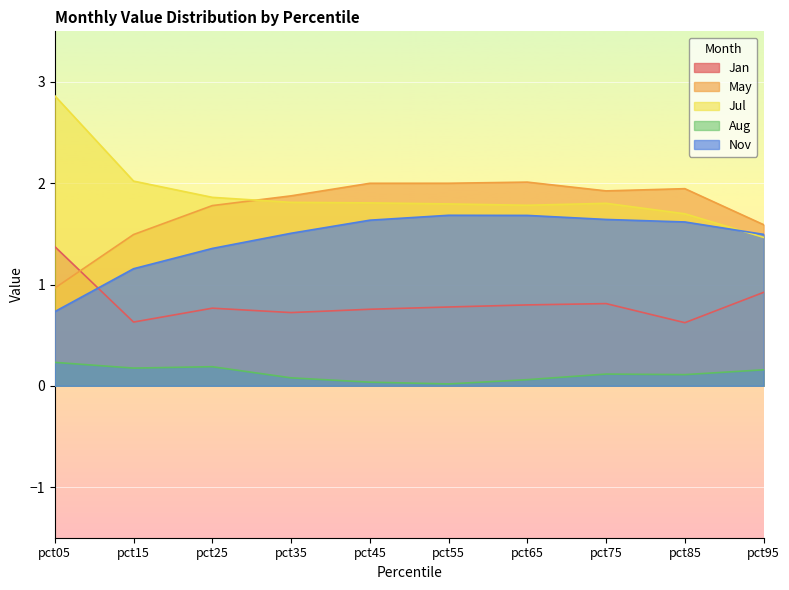

List the labels in order of Aug value, smallest first.

pct55, pct45, pct65, pct35, pct85, pct75, pct95, pct15, pct25, pct05